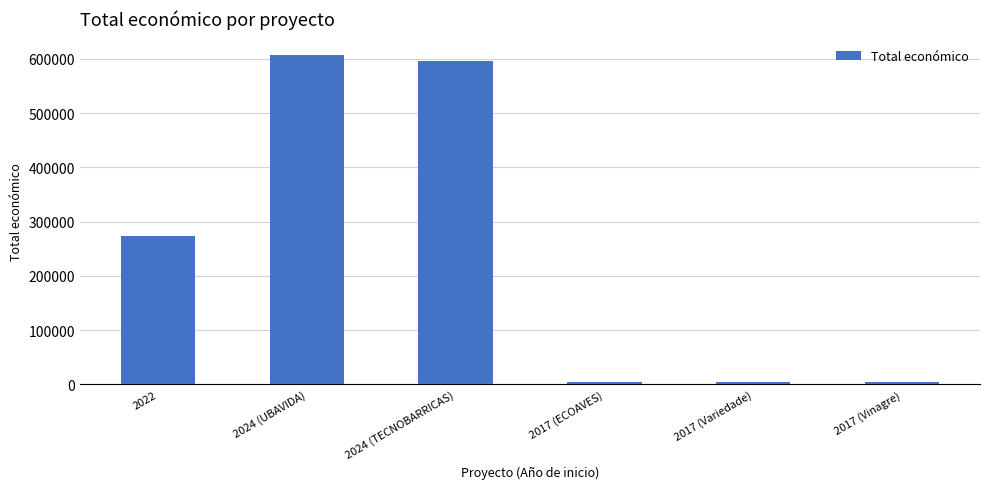

Which has a higher value, 2024 (UBAVIDA) or 2022?

2024 (UBAVIDA)